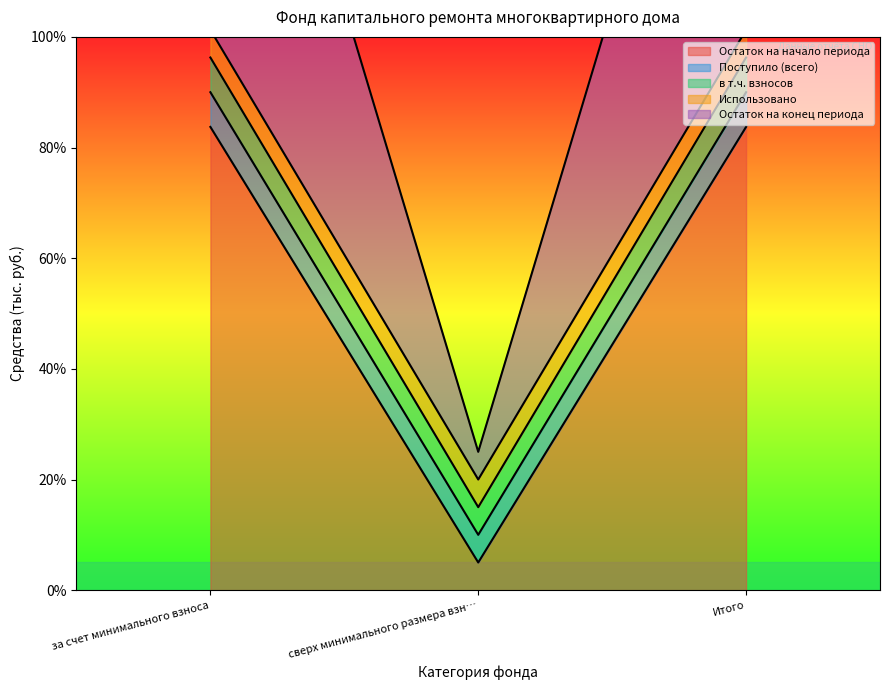

The Остаток на начало периода series shows 5.0 at сверх минимального размера взн…. True or false?

True